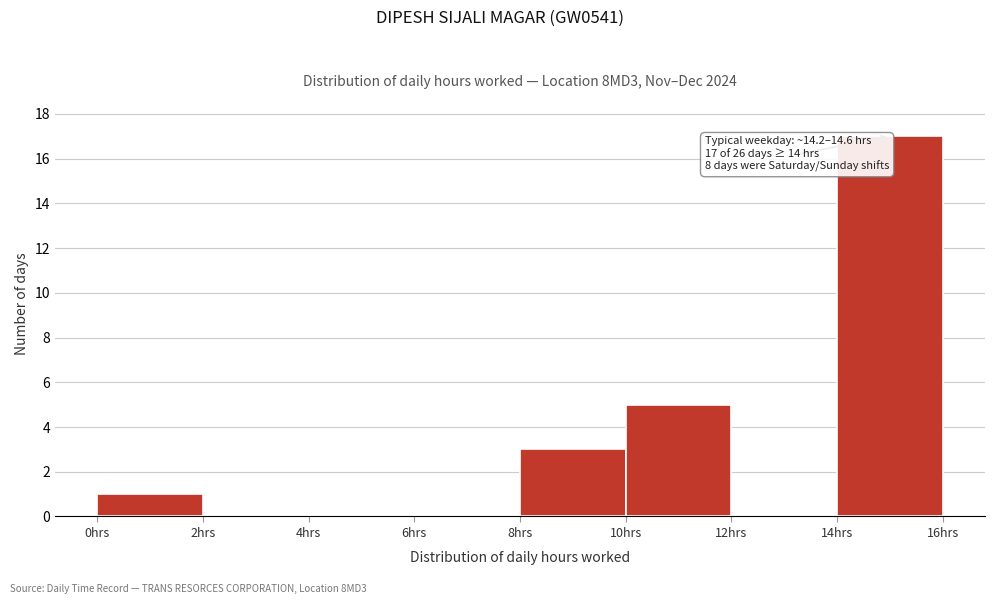

Which range on the x-axis has the tallest bar?

14 to 16